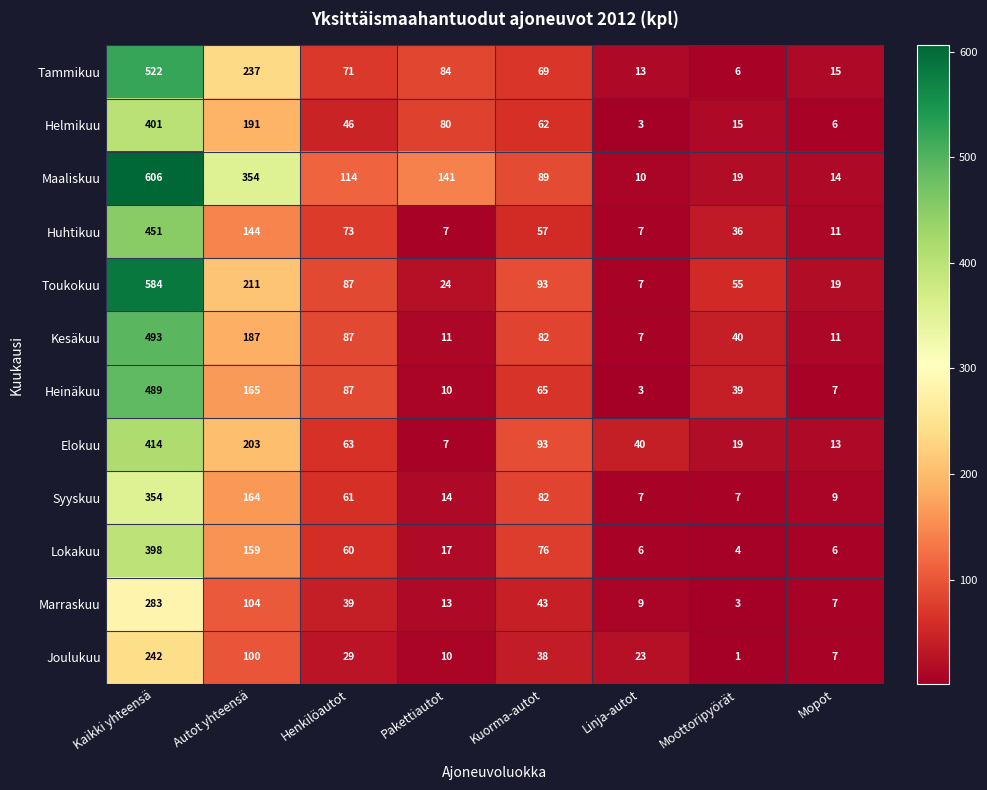

The value of Joulukuu at Pakettiautot is 3. True or false?

False